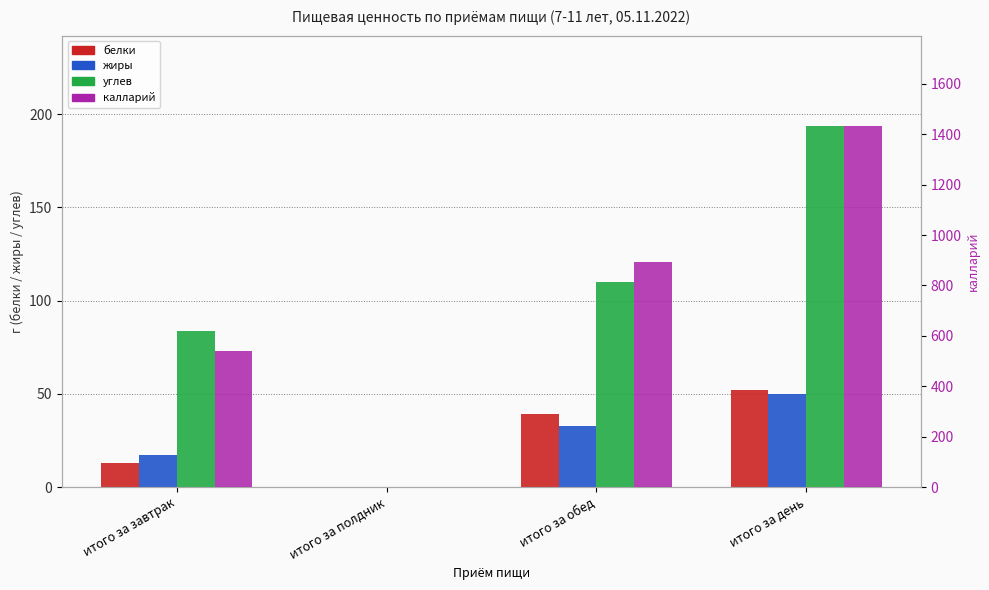

Reading left to right, what are all the values shown in this chart?

белки: 12.8	0.0	39.2	52.0
жиры: 17.1	0.0	33.0	50.1
углев: 83.6	0.0	110.1	193.7
калларий: 538.3	0.0	894.7	1433.0